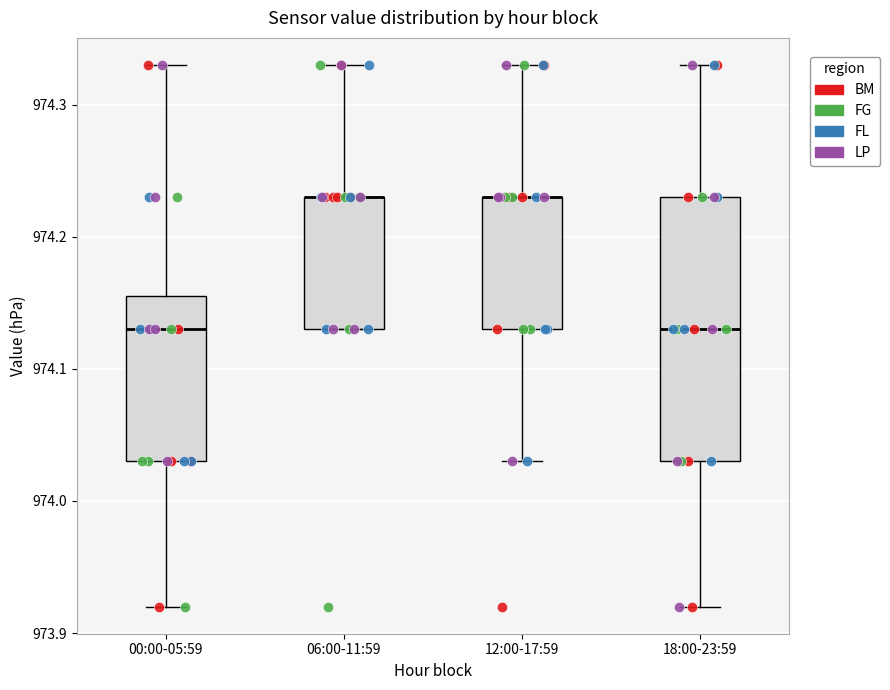

Reading left to right, transcribe this box plot: for each box, give where its median line is, the range the box spans, and where its two whiskers end, as read against the y-axis. The values are not printed on the chart, so give them approximately, as read against the axis.

00:00-05:59: median 974.13, box 974.03 to 974.16, whiskers 973.92 to 974.33
06:00-11:59: median 974.23 (drawn on the box's upper edge), box 974.13 to 974.23, whiskers 974.13 to 974.33
12:00-17:59: median 974.23 (drawn on the box's upper edge), box 974.13 to 974.23, whiskers 974.03 to 974.33
18:00-23:59: median 974.13, box 974.03 to 974.23, whiskers 973.92 to 974.33